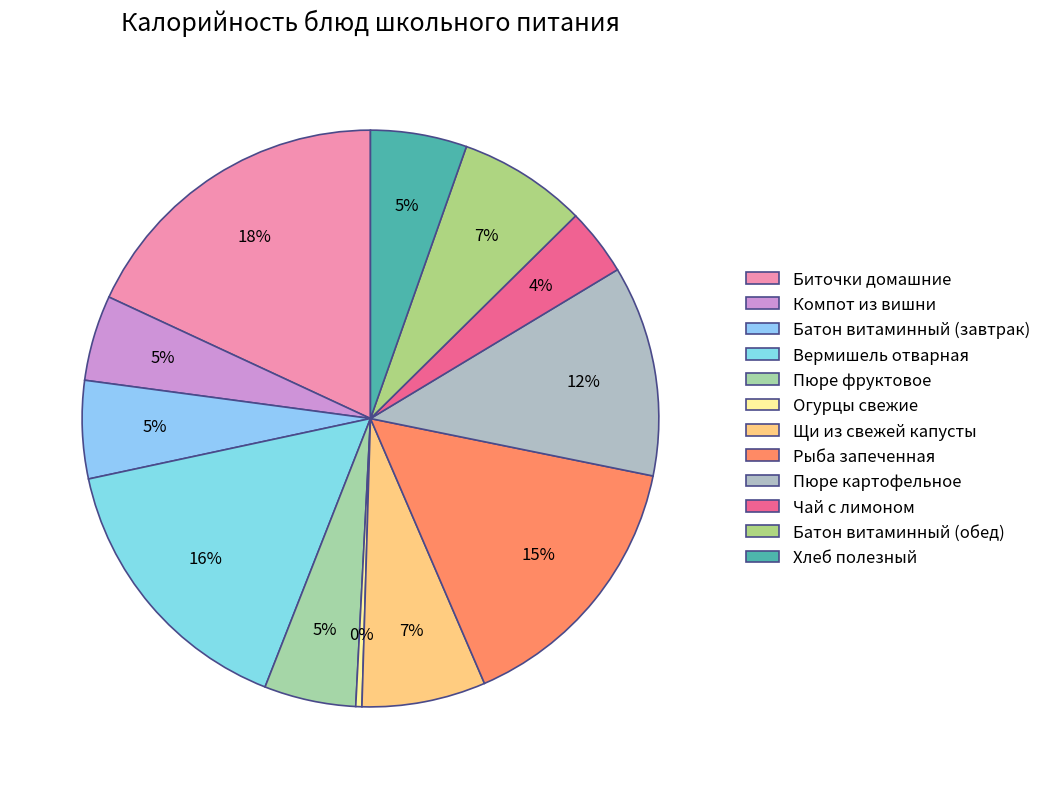

Count the number of slices in the pie.

12